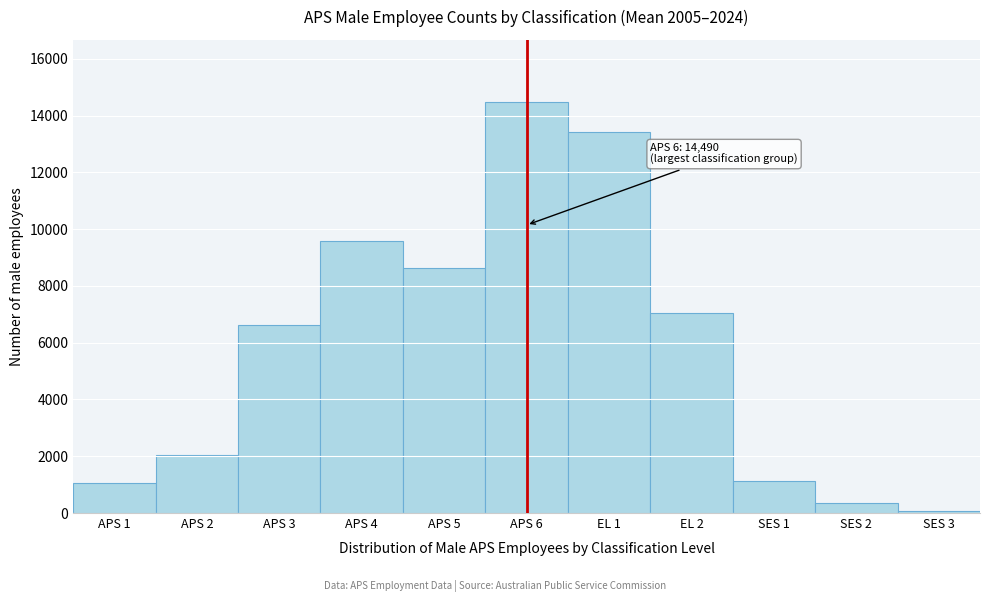

What is the value of the 2nd bar from the left?

2052.1